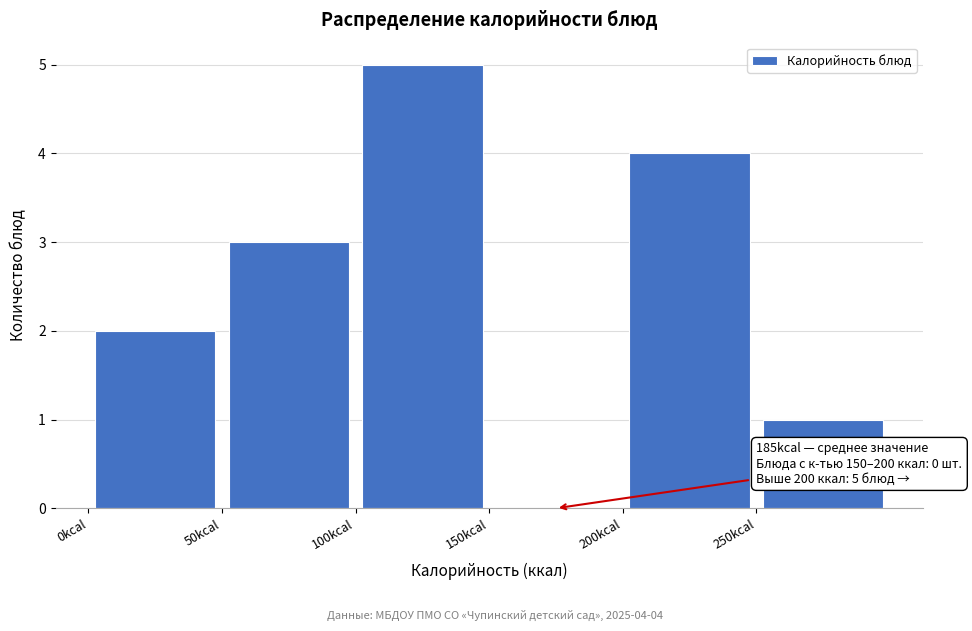

Which range on the x-axis has the tallest bar?

100 to 150